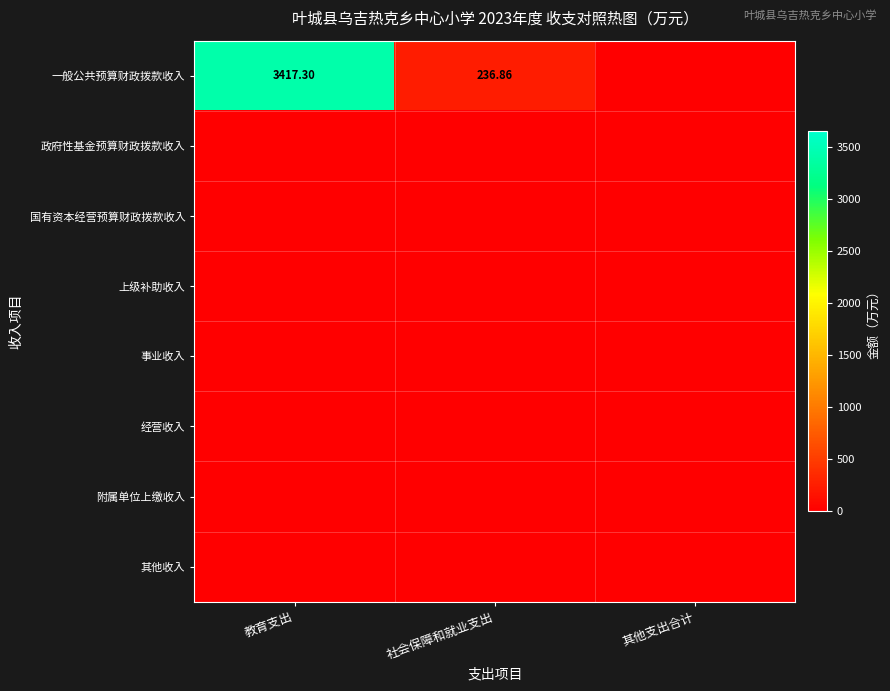

Rank the series at 其他支出合计 from highest to lowest value.

一般公共预算财政拨款收入, 政府性基金预算财政拨款收入, 国有资本经营预算财政拨款收入, 上级补助收入, 事业收入, 经营收入, 附属单位上缴收入, 其他收入